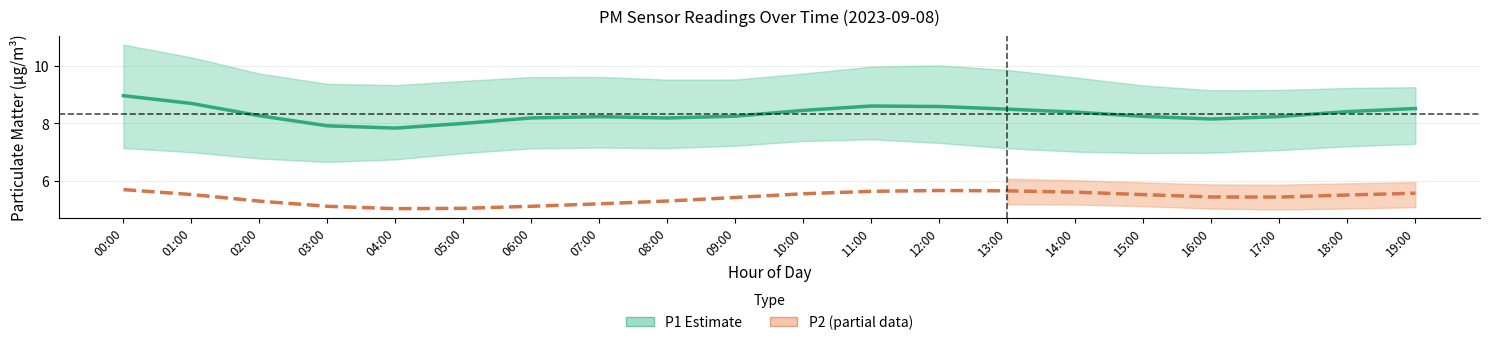

What is the label of the 11th point from the left?

10:00